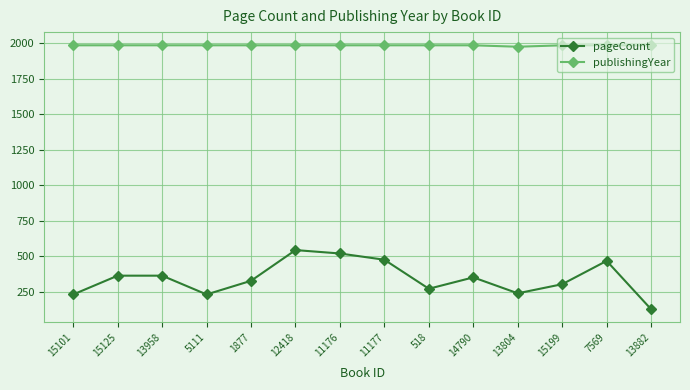

Where is pageCount nearest to the value 336?

1877